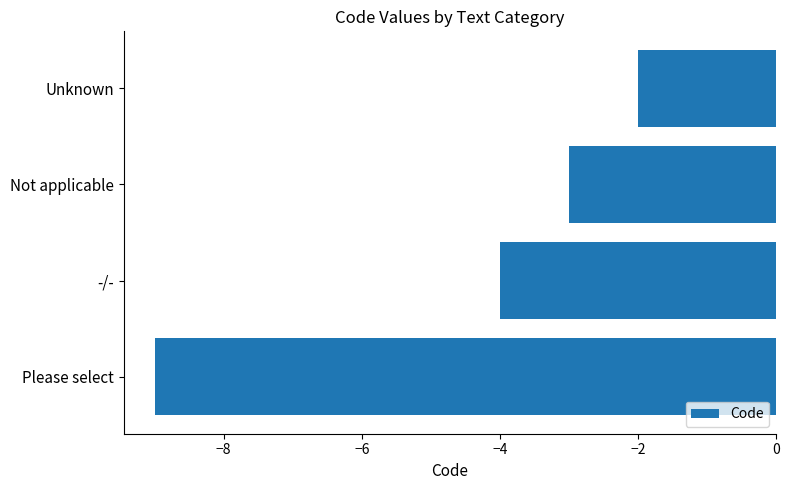

Is it true that the value at Not applicable is -3?

True